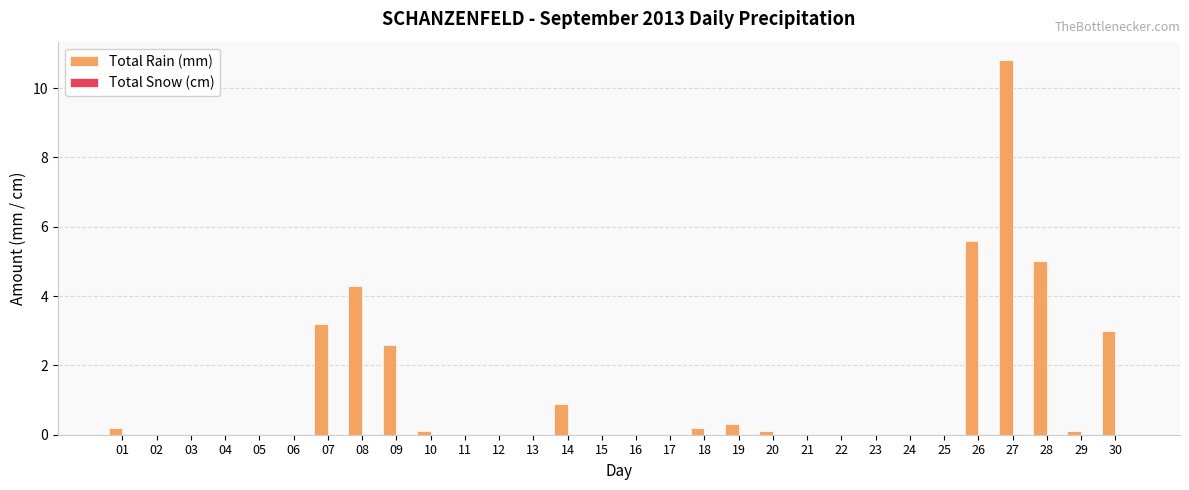

Count the number of categories in the chart.

30